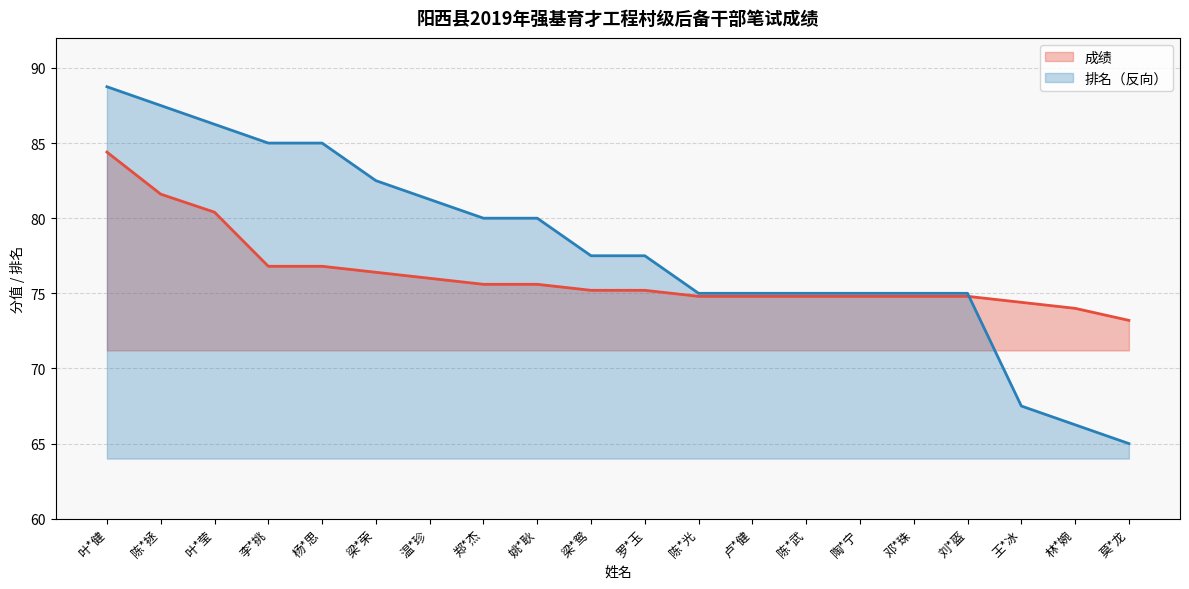

Reading left to right, extract all data points from this chart.

成绩: 84.4	81.6	80.4	76.8	76.8	76.4	76.0	75.6	75.6	75.2	75.2	74.8	74.8	74.8	74.8	74.8	74.8	74.4	74.0	73.2
排名: 88.8	87.5	86.2	85.0	85.0	82.5	81.2	80.0	80.0	77.5	77.5	75.0	75.0	75.0	75.0	75.0	75.0	67.5	66.2	65.0